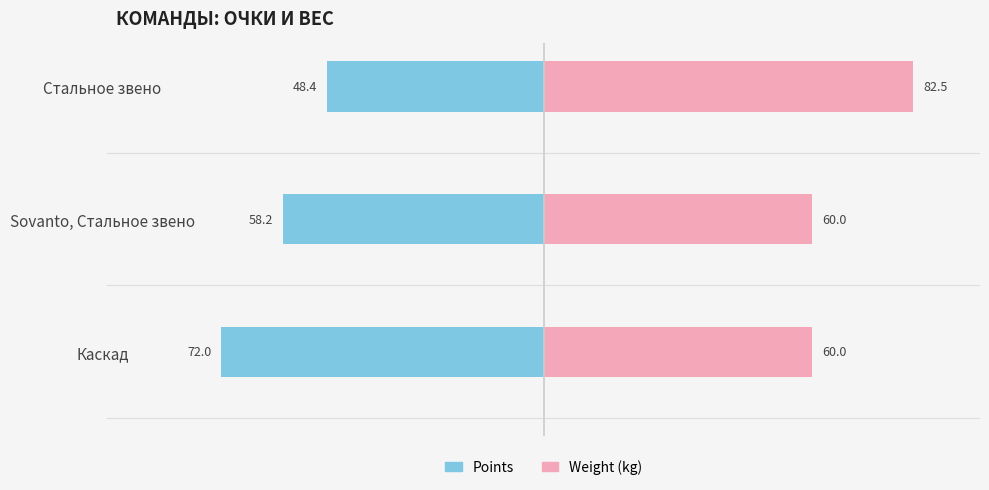

Which series has the largest range (max minus min)?

points